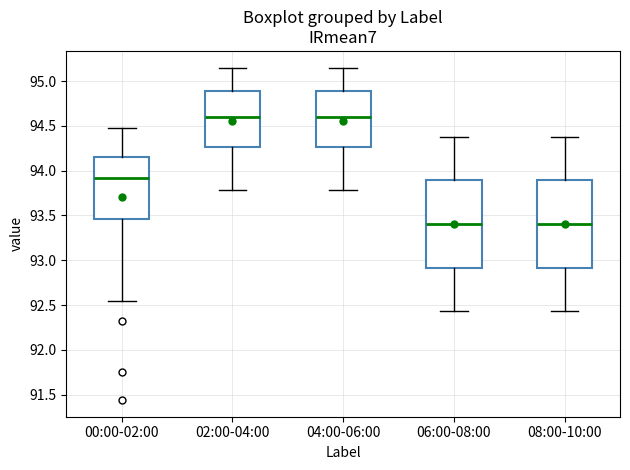

Reading left to right, read every box against the y-axis: the position of its median line, the range the box covers, and the ends of its whiskers. The values are not printed on the chart, so give them approximately, as read against the axis.

00:00-02:00: median 93.90, box 93.45 to 94.15, whiskers 92.55 to 94.50
02:00-04:00: median 94.60, box 94.25 to 94.90, whiskers 93.80 to 95.15
04:00-06:00: median 94.60, box 94.25 to 94.90, whiskers 93.80 to 95.15
06:00-08:00: median 93.40, box 92.90 to 93.90, whiskers 92.45 to 94.40
08:00-10:00: median 93.40, box 92.90 to 93.90, whiskers 92.45 to 94.40